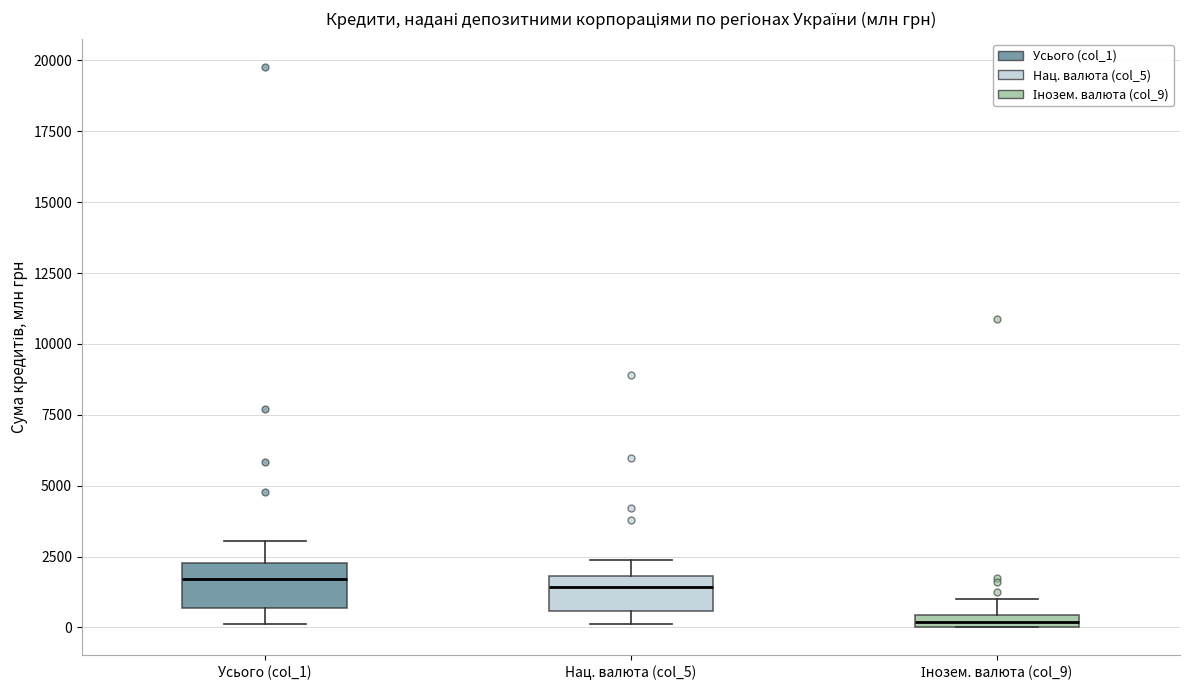

Which box has the lowest median line?

Інозем. валюта (col_9)